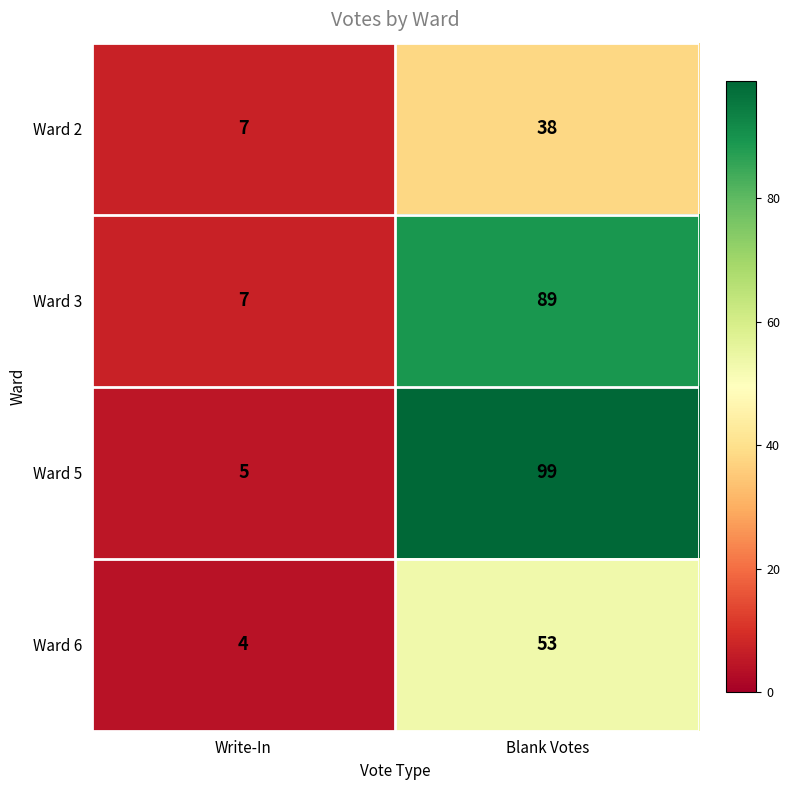

Which series changed the most between Write-In and Blank Votes?

Ward 5